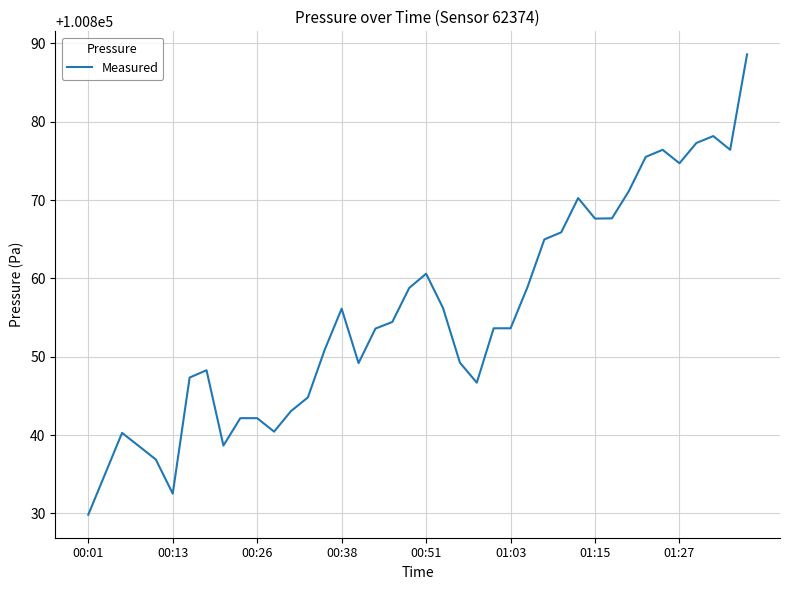

What is the smallest value displayed?

100829.8